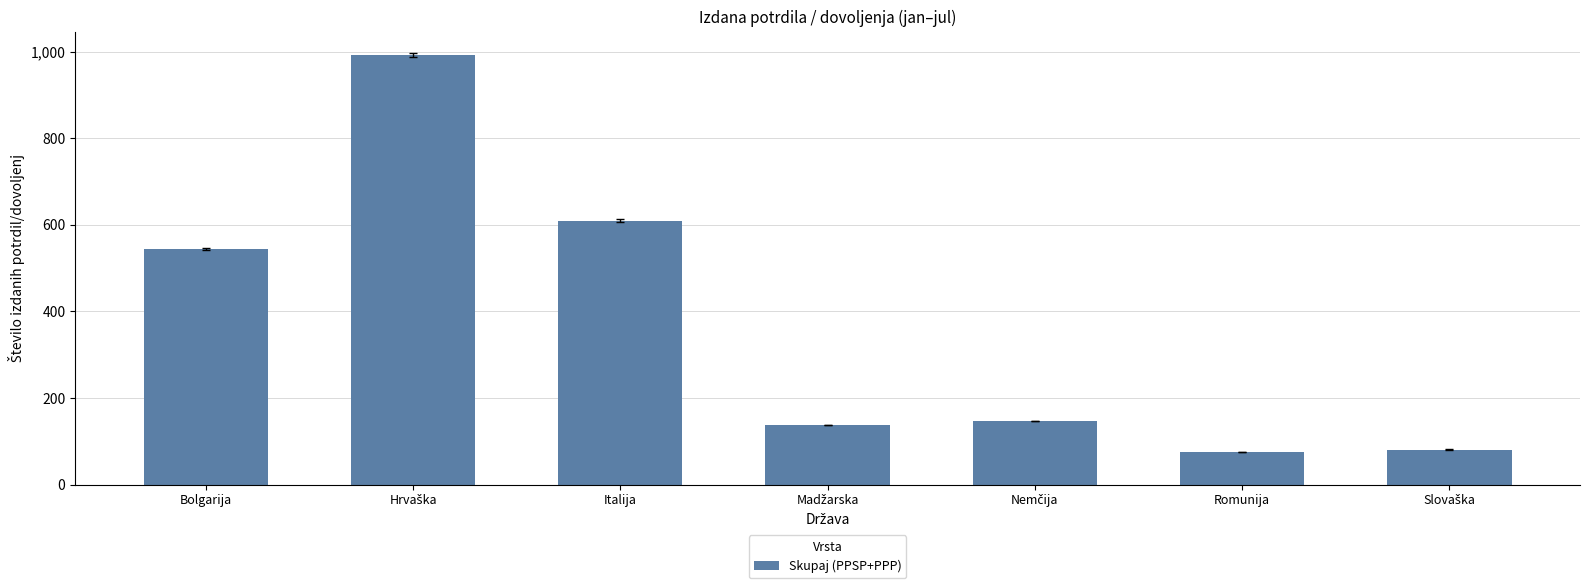

What is the minimum value shown in the chart?

75